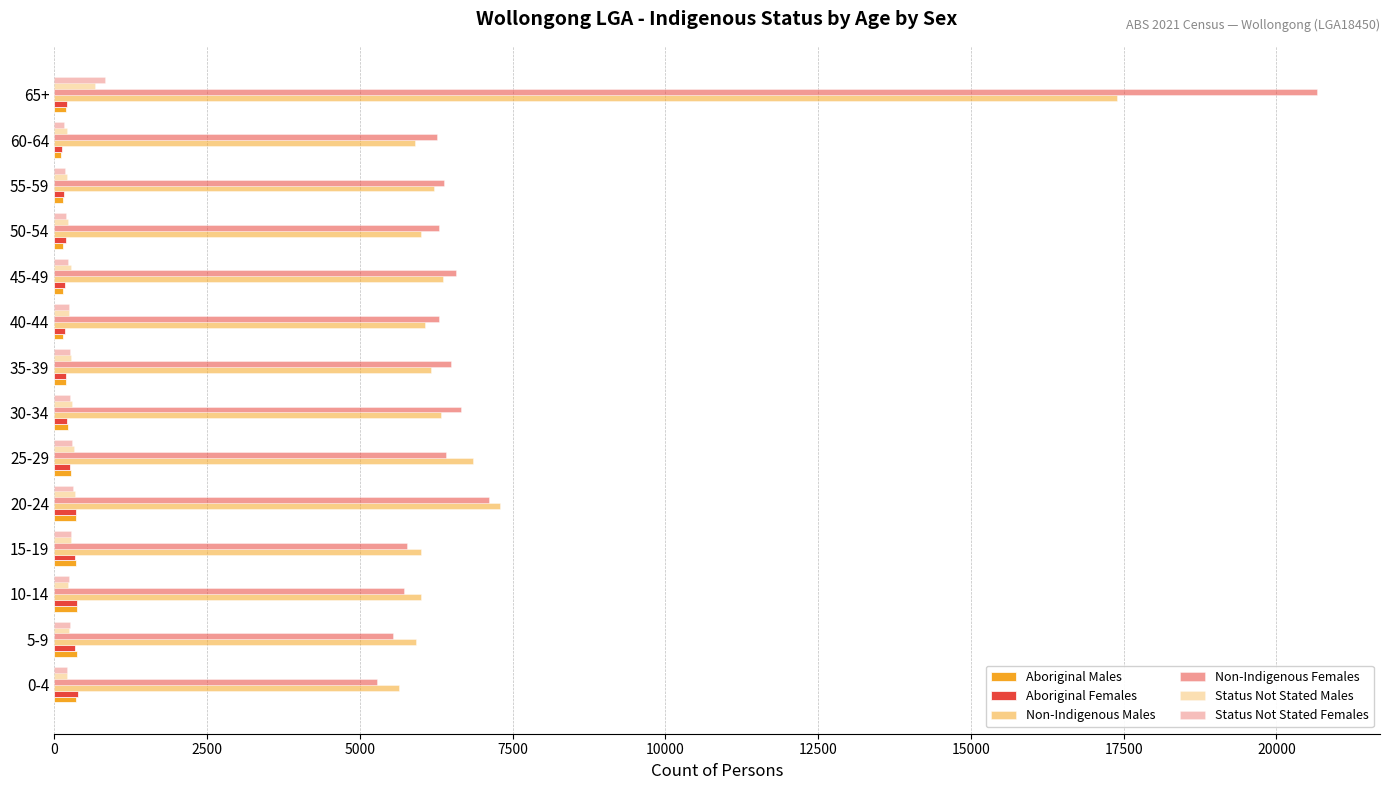

What is the difference between the maximum and second lowest values in the Aboriginal Females series?

222